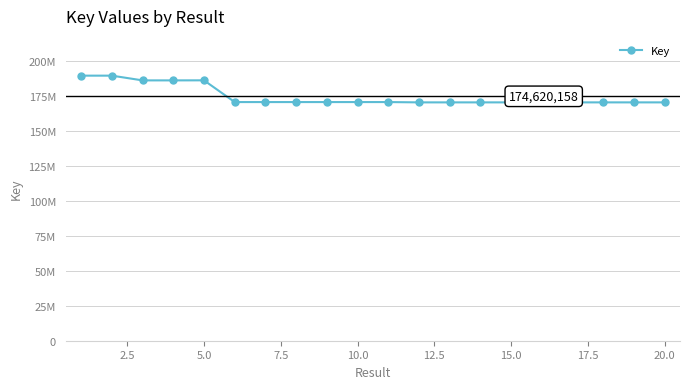

Does the chart have visible grid lines?

Yes